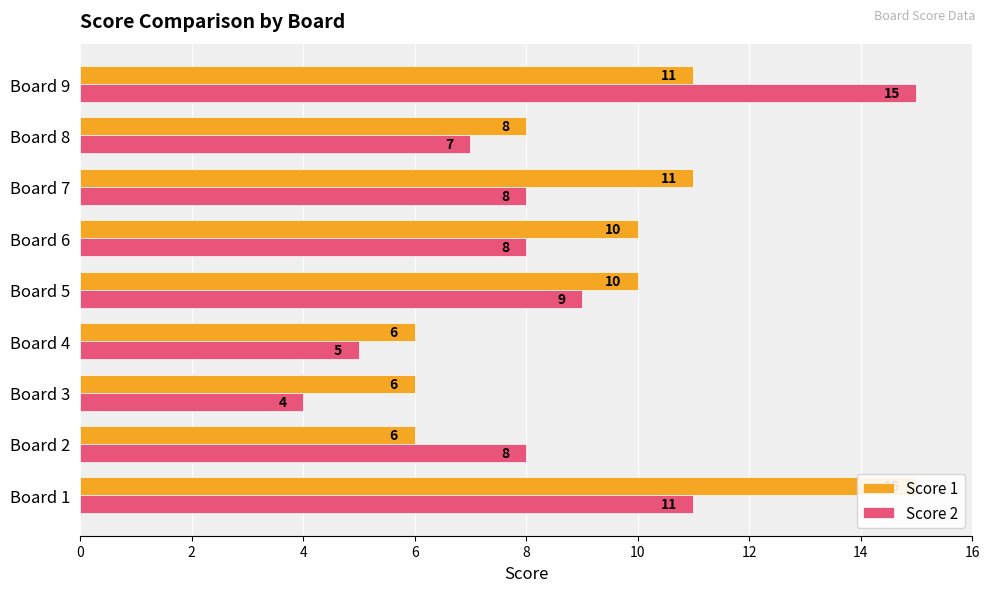

What are all the series names shown in the legend?

Score 1, Score 2